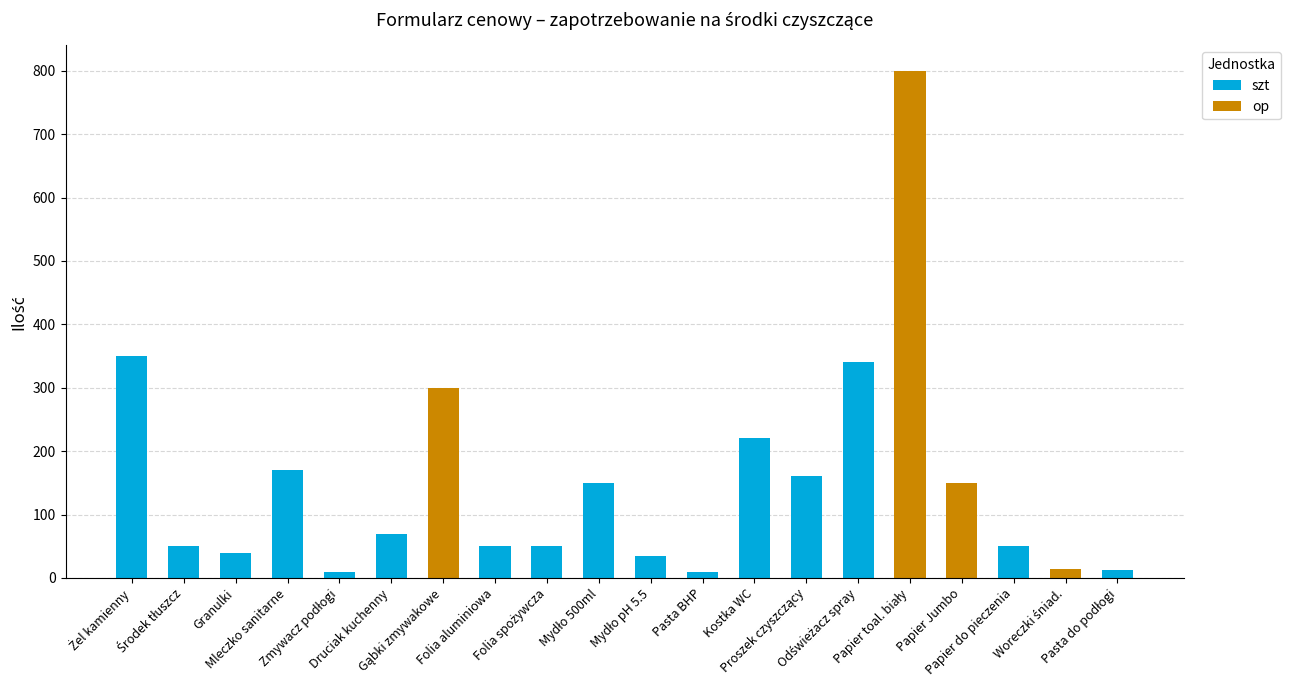

What are all the series names shown in the legend?

szt, op